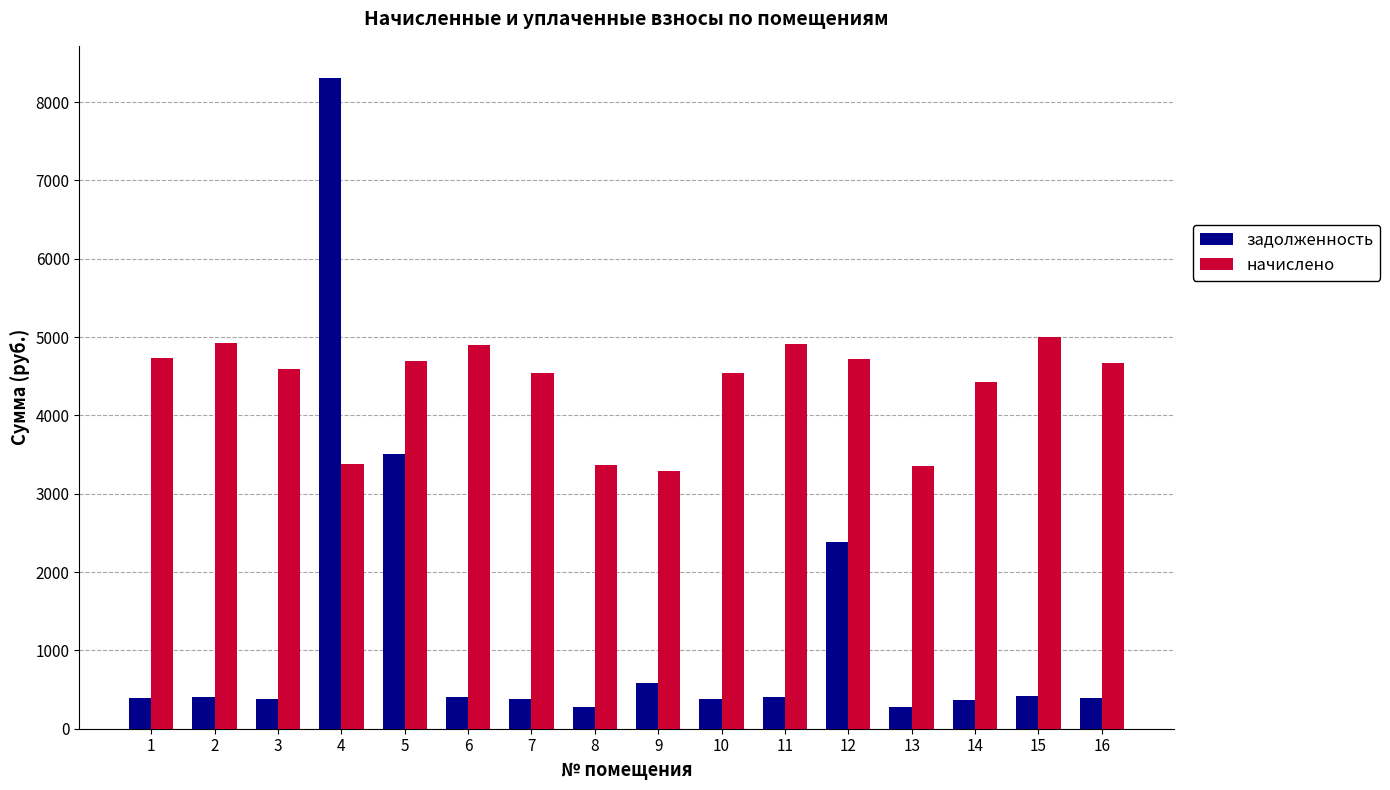

Between 6 and 14, which series saw the biggest shift?

начислено